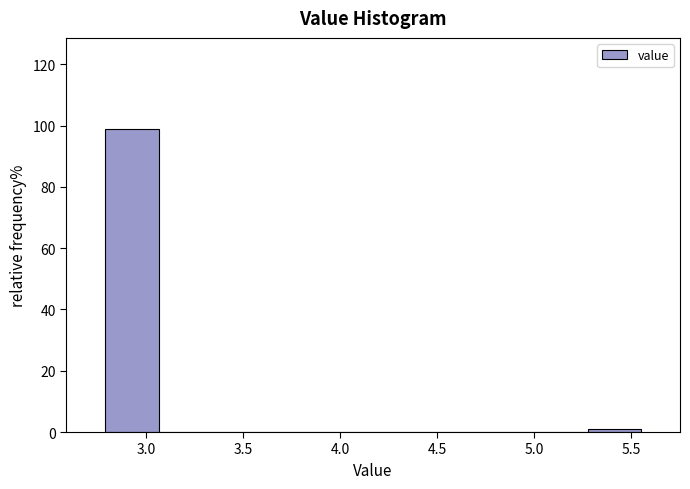

Which range on the x-axis has the tallest bar?

2.80 to 3.05